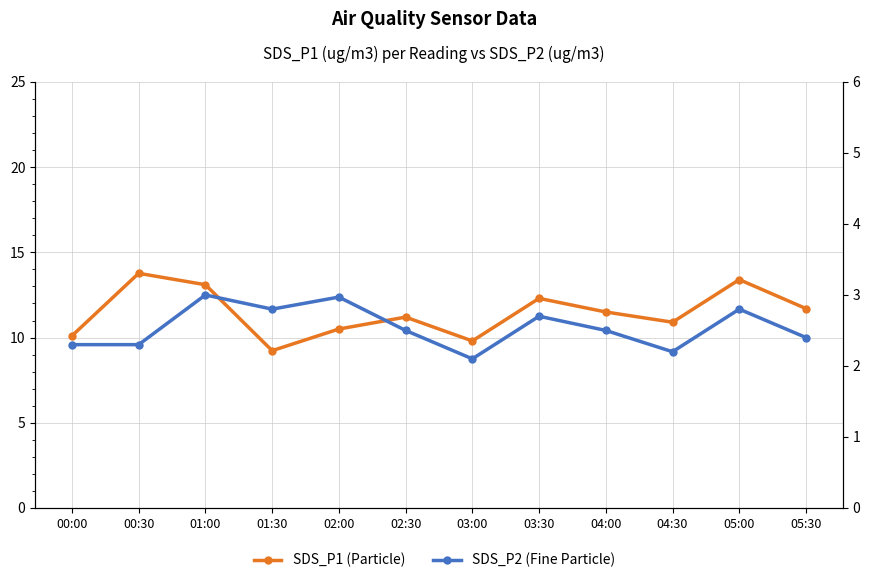

How many lines are shown in the chart?

2